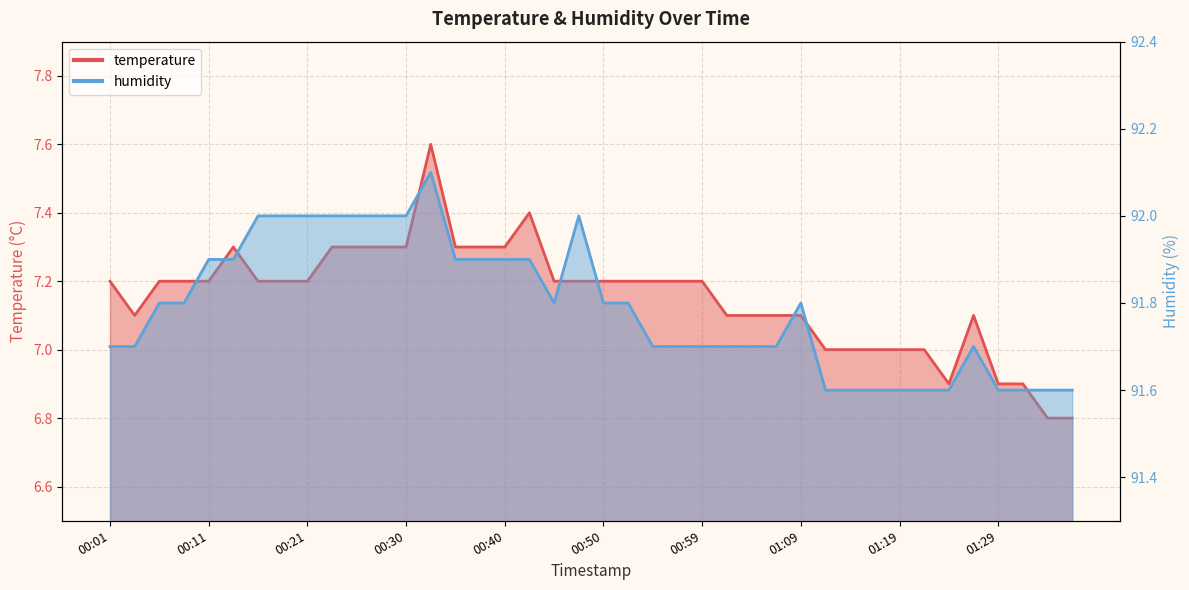

Reading left to right, transcribe all the data shown in this chart.

temperature: 00:01=7.2	00:03=7.1	00:06=7.2	00:08=7.2	00:11=7.2	00:13=7.3	00:16=7.2	00:18=7.2	00:21=7.2	00:23=7.3	00:25=7.3	00:28=7.3	00:30=7.3	00:33=7.6	00:35=7.3	00:38=7.3	00:40=7.3	00:42=7.4	00:45=7.2	00:47=7.2	00:50=7.2	00:52=7.2	00:55=7.2	00:57=7.2	00:59=7.2	01:02=7.1	01:04=7.1	01:07=7.1	01:09=7.1	01:12=7.0	01:14=7.0	01:16=7.0	01:19=7.0	01:21=7.0	01:24=6.9	01:26=7.1	01:29=6.9	01:31=6.9	01:34=6.8	01:36=6.8
humidity: 00:01=91.7	00:03=91.7	00:06=91.8	00:08=91.8	00:11=91.9	00:13=91.9	00:16=92.0	00:18=92.0	00:21=92.0	00:23=92.0	00:25=92.0	00:28=92.0	00:30=92.0	00:33=92.1	00:35=91.9	00:38=91.9	00:40=91.9	00:42=91.9	00:45=91.8	00:47=92.0	00:50=91.8	00:52=91.8	00:55=91.7	00:57=91.7	00:59=91.7	01:02=91.7	01:04=91.7	01:07=91.7	01:09=91.8	01:12=91.6	01:14=91.6	01:16=91.6	01:19=91.6	01:21=91.6	01:24=91.6	01:26=91.7	01:29=91.6	01:31=91.6	01:34=91.6	01:36=91.6